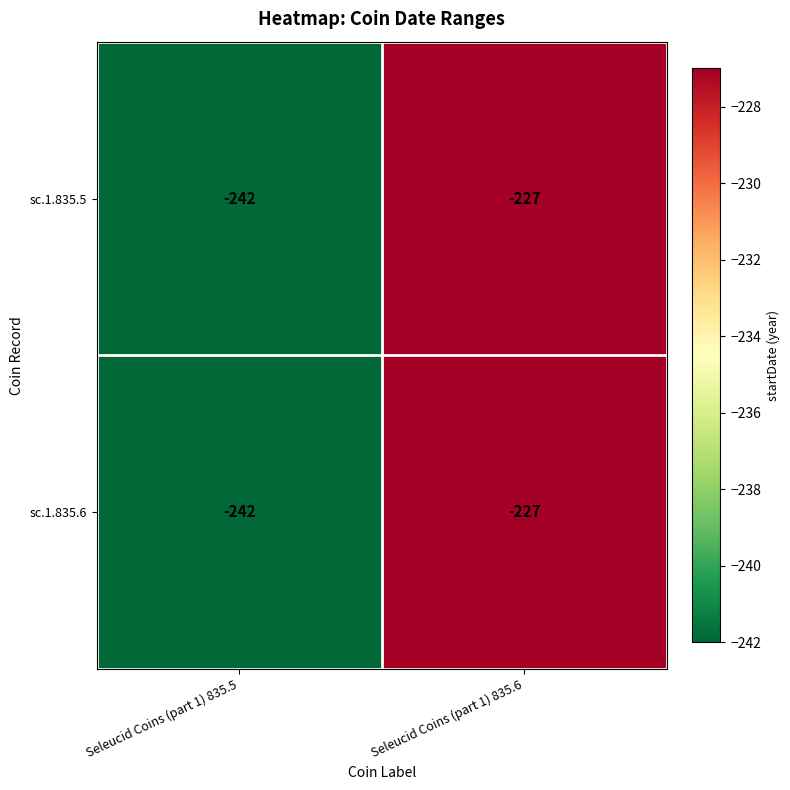

At which category is the sum across all series the highest?

Seleucid Coins (part 1) 835.6